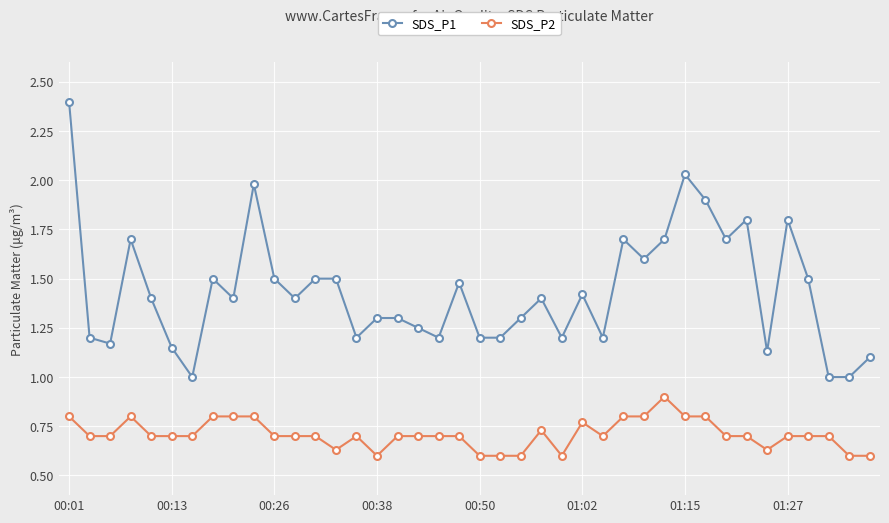

Which series has the widest spread of values?

SDS_P1